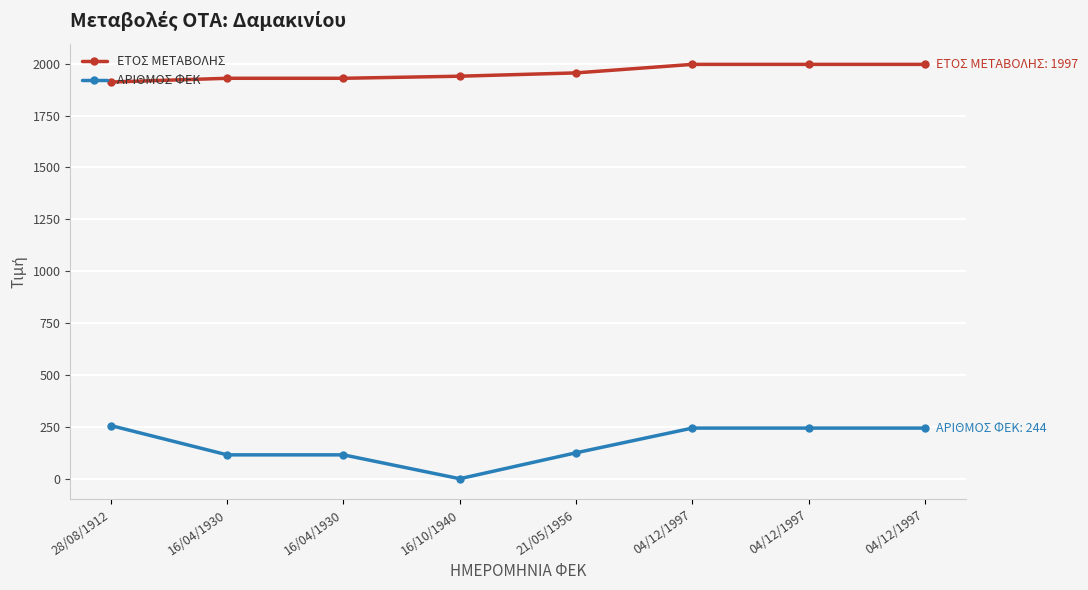

What is the lowest value of the ΕΤΟΣ ΜΕΤΑΒΟΛΗΣ series?

1912